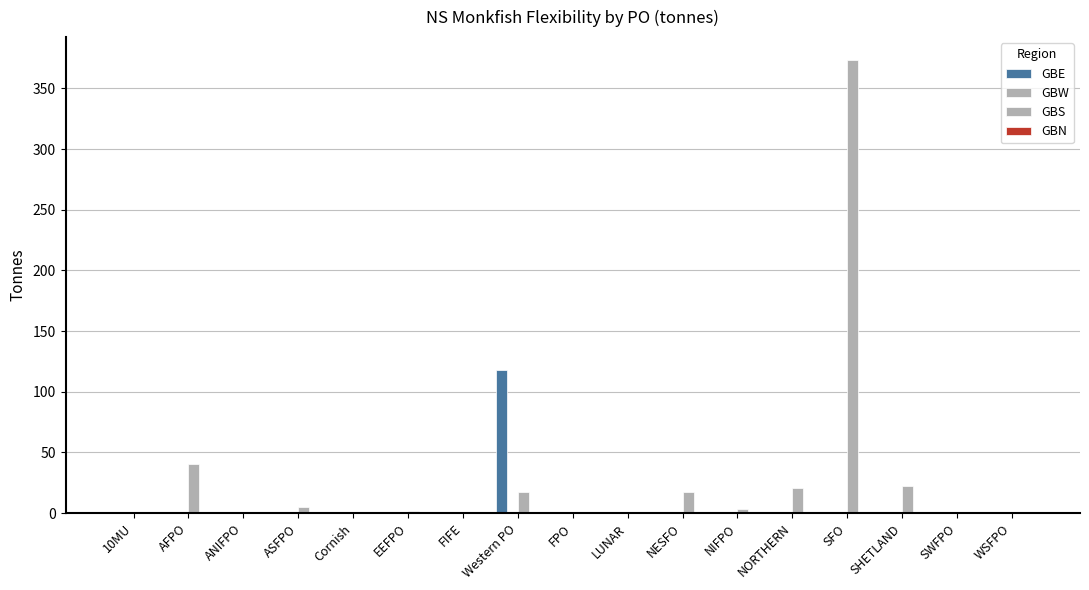

At how many categories does at least one series exceed 251?

1